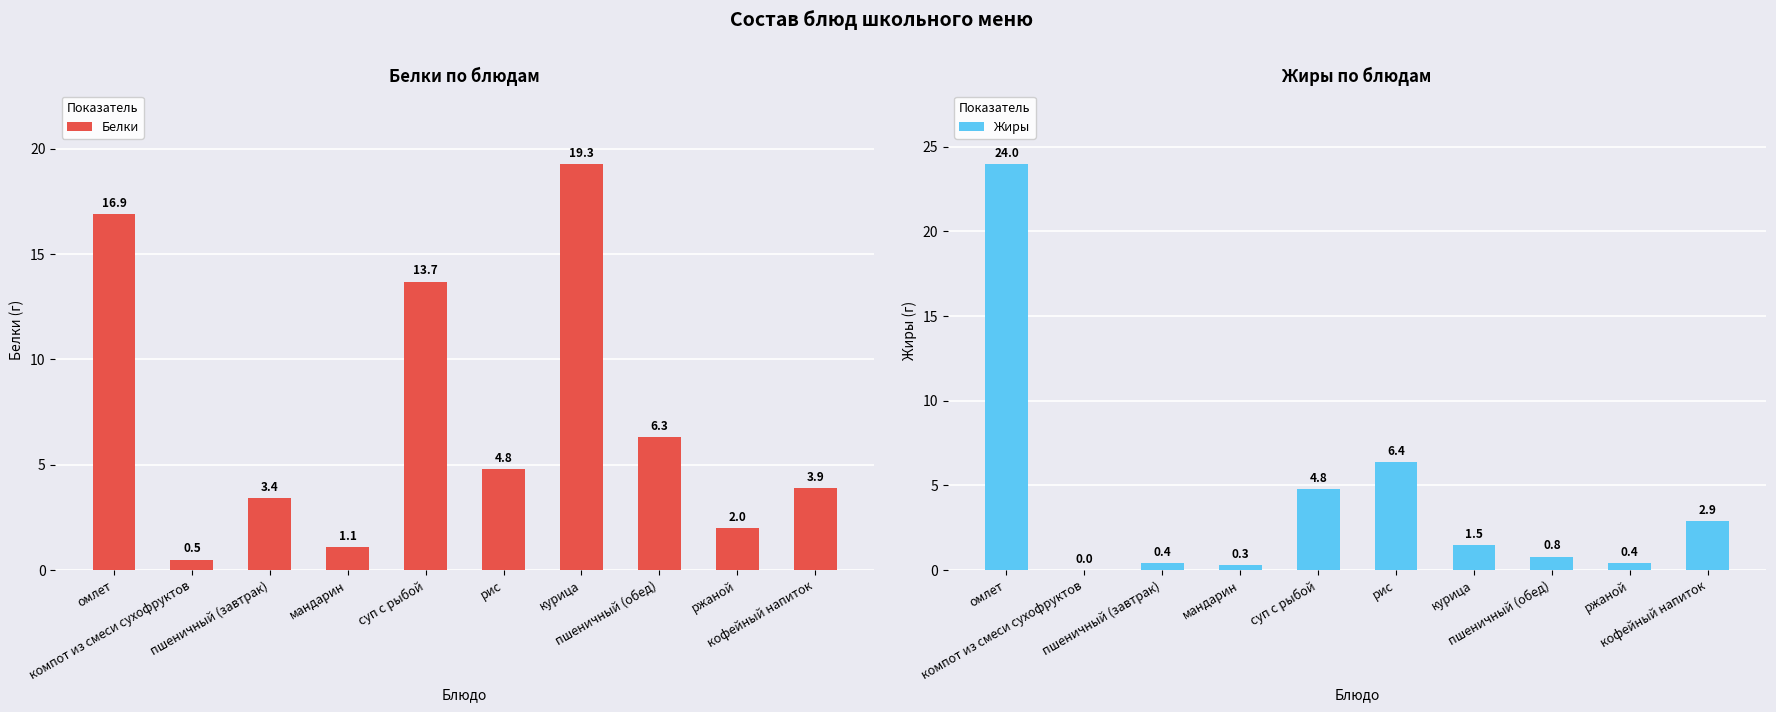

What is the spread (max minus min) of values at омлет?

7.1